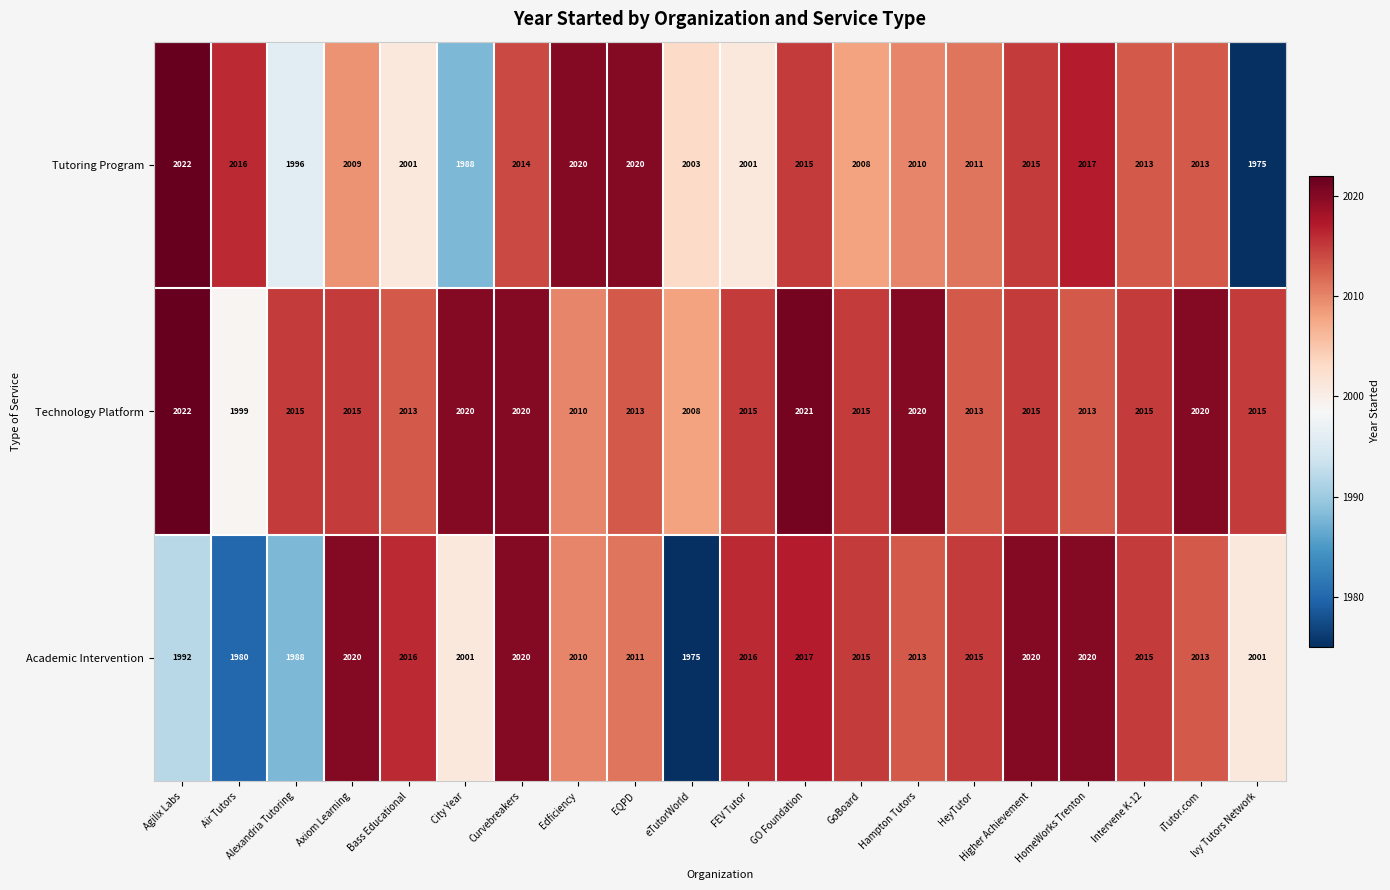

What is the minimum value shown in the chart?

1975